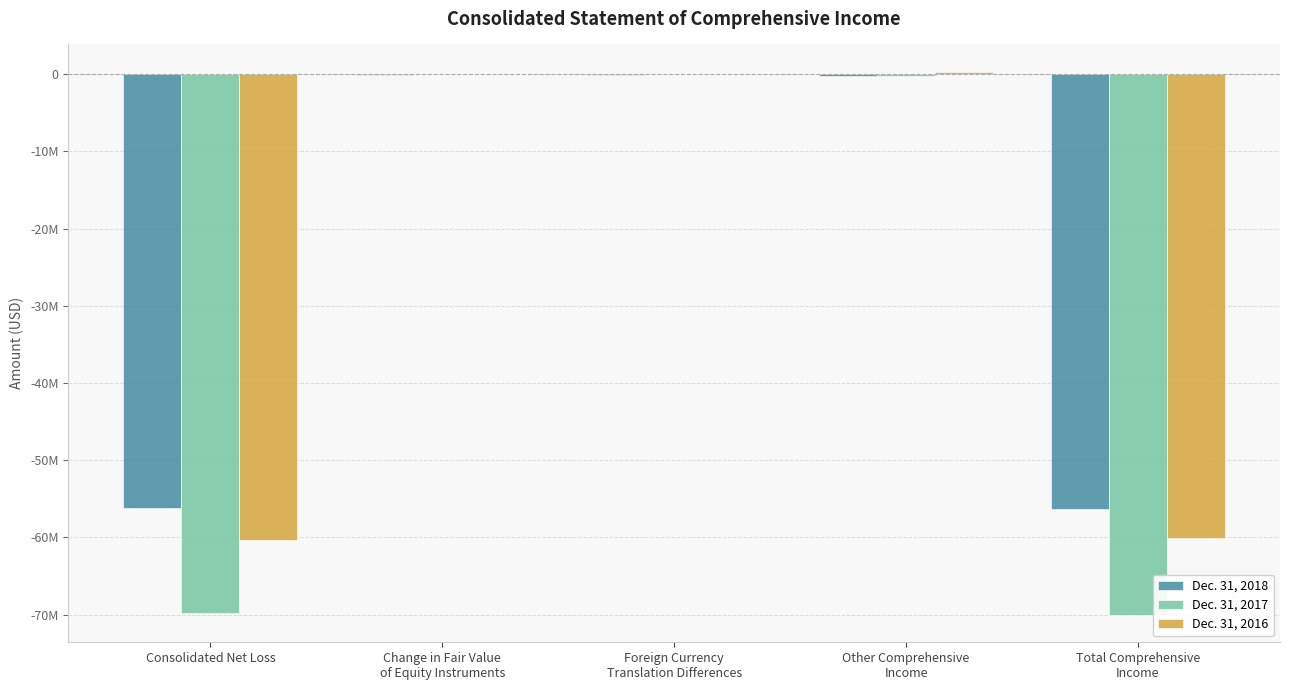

At Other Comprehensive
Income, list the series in order from smallest to largest.

Dec. 31, 2017, Dec. 31, 2018, Dec. 31, 2016